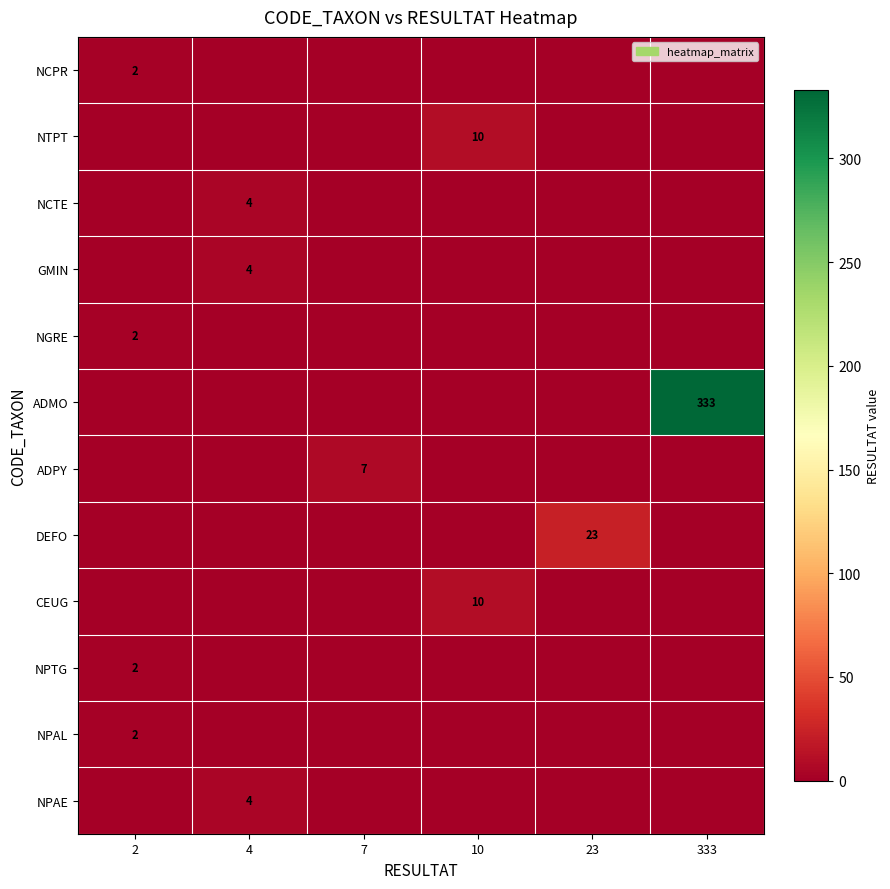

Count the number of categories in the chart.

6